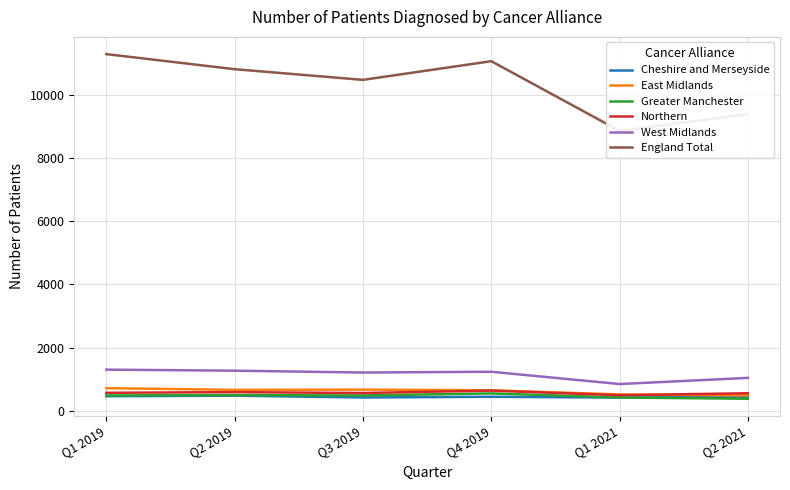

At which label is Cheshire and Merseyside closest to 449?

Q4 2019